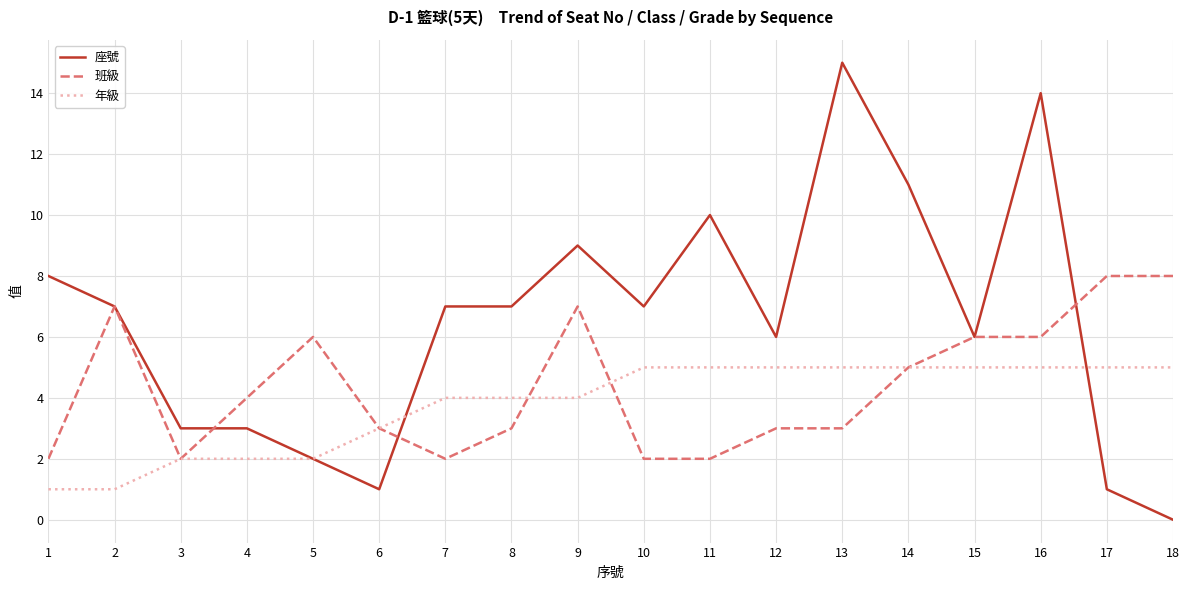

What is the difference between the 班級 values at 15 and 13?

3